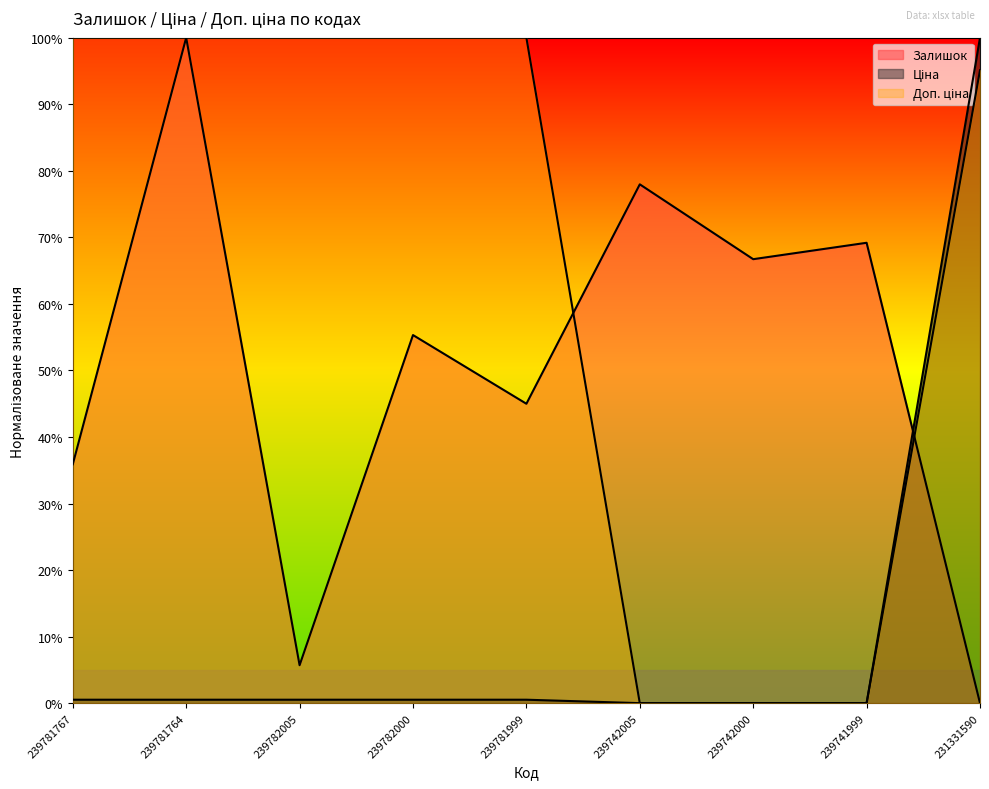

Reading left to right, extract all data points from this chart.

Залишок: 35.9	100.0	5.7	55.3	45.0	78.0	66.7	69.2	0.0
Ціна: 0.5	0.5	0.5	0.5	0.5	0.0	0.0	0.0	100.0
Доп. ціна: 100.0	100.0	100.0	100.0	100.0	0.0	0.0	0.0	95.1